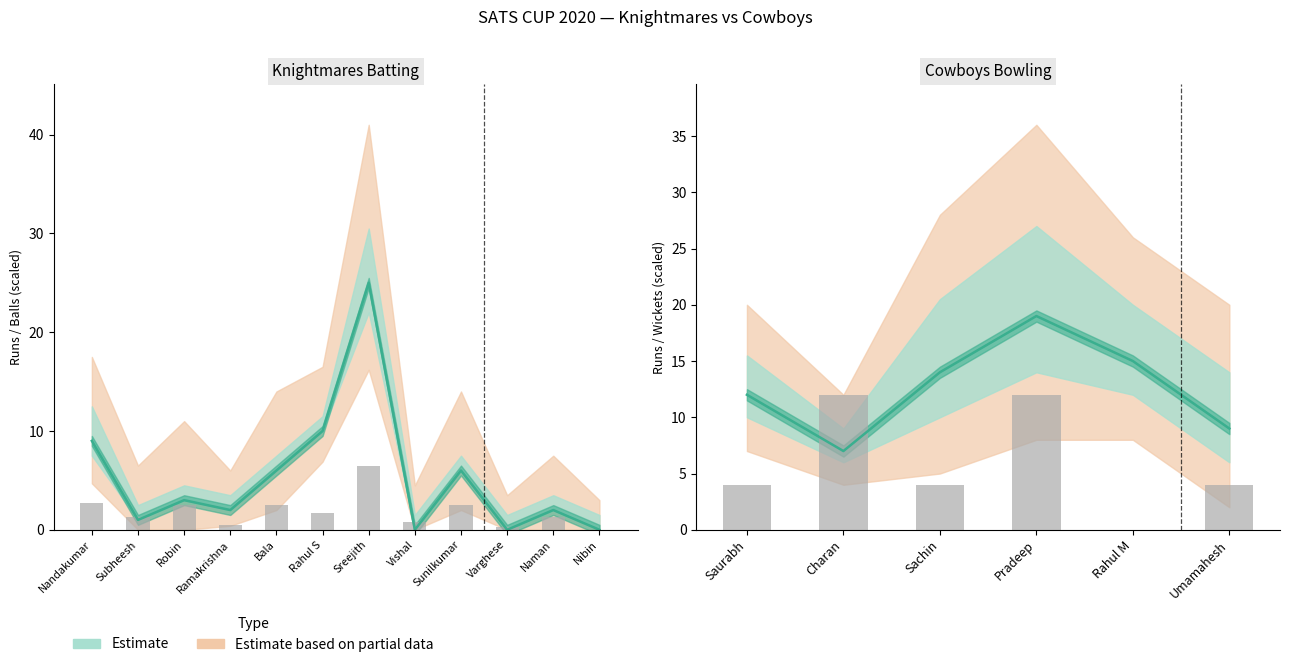

True or false: Runs has a value of 4.2 at Bala.

False